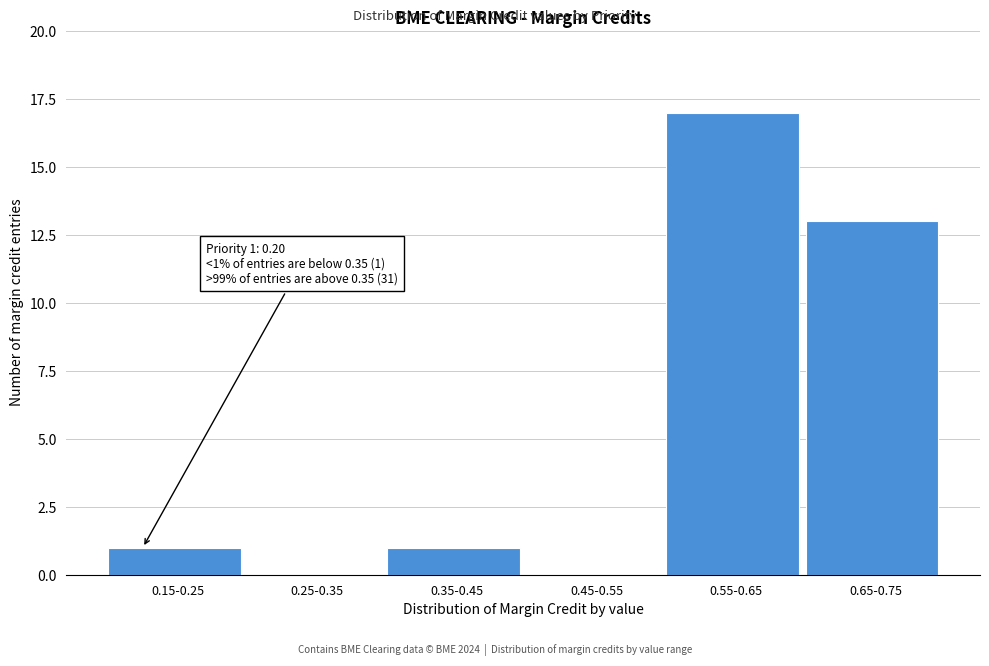

Reading left to right, extract all data points from this chart.

0.15-0.25=1	0.25-0.35=0	0.35-0.45=1	0.45-0.55=0	0.55-0.65=17	0.65-0.75=13